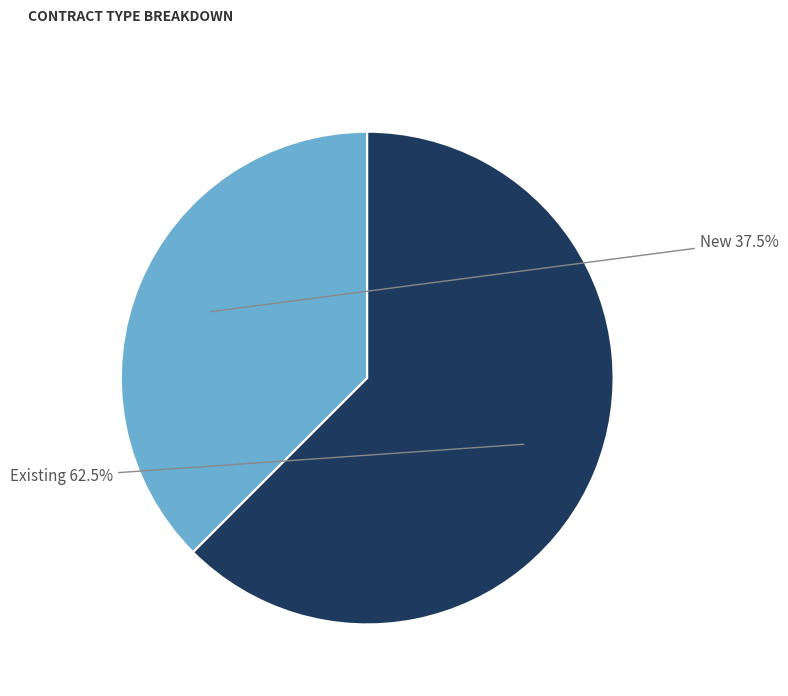

Is there a majority slice in this chart?

Yes